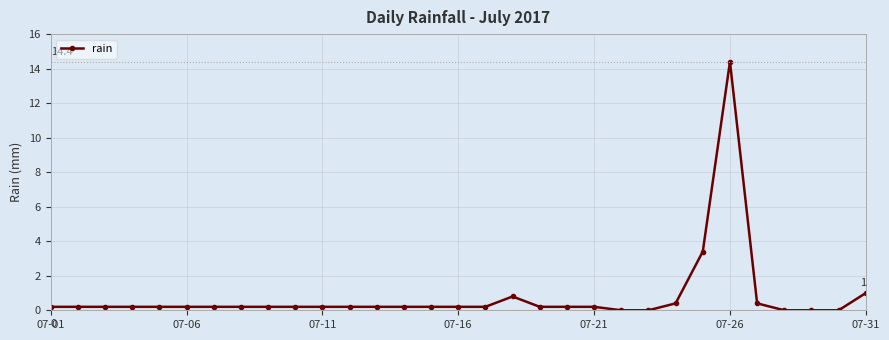

True or false: there are more than 1 points higher than both neighbors.

True